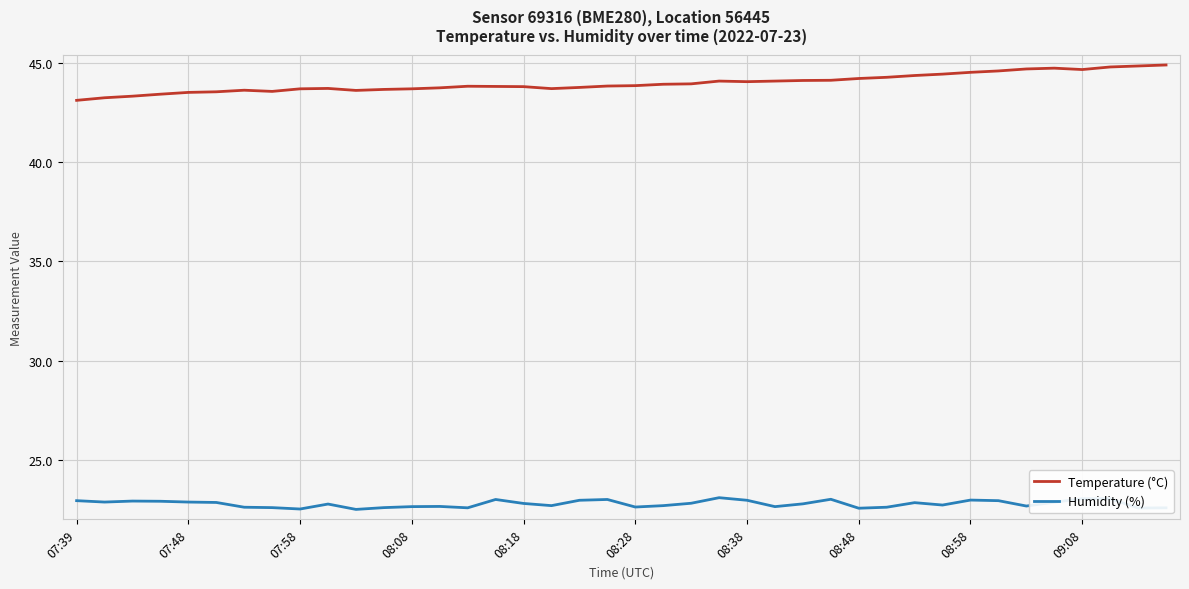

List the series in order of their overall mean, highest first.

Temperature (°C), Humidity (%)